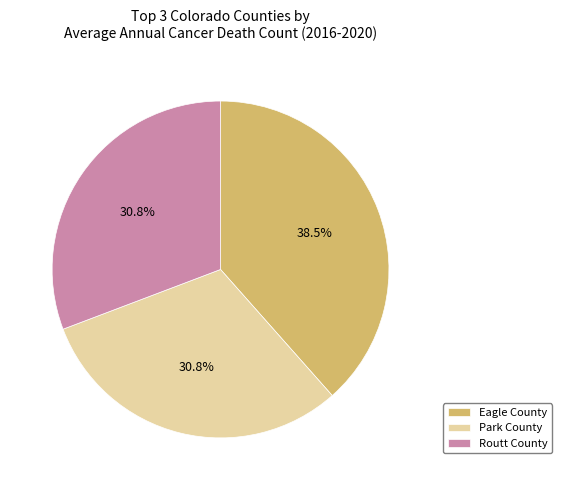

To the nearest percent, what is the difference between the largest and smallest slice percentages?

8%